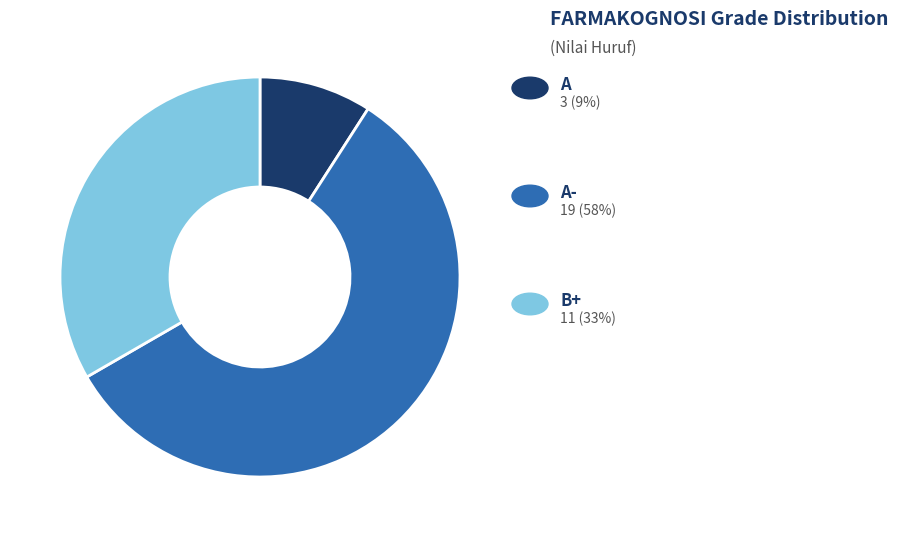

Count the number of slices in the pie.

3